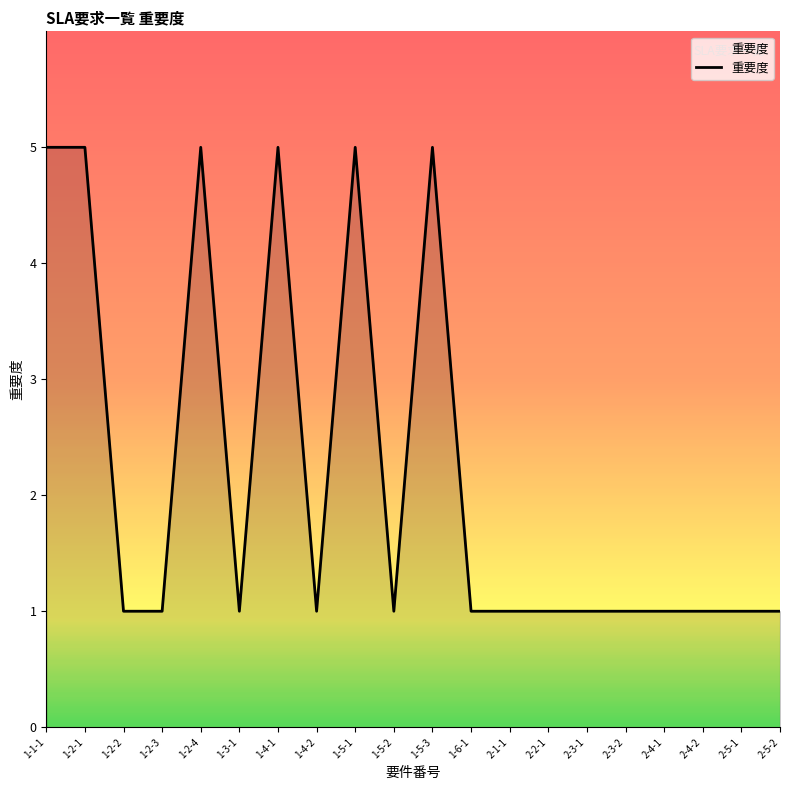

What is the maximum value shown in the chart?

5